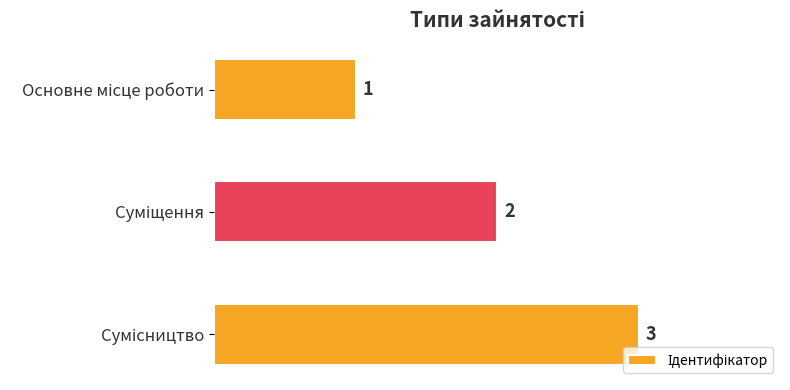

What is the maximum value shown in the chart?

3